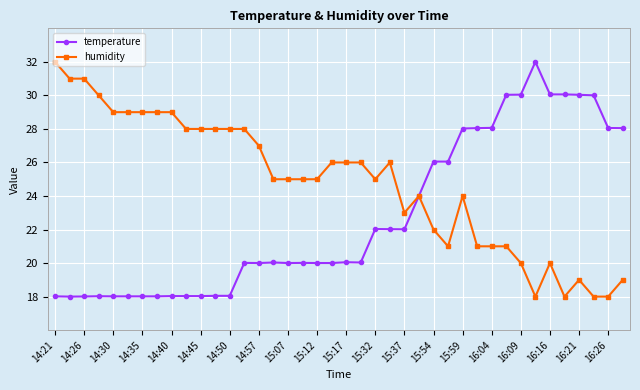

True or false: temperature has more than 0 interior local peaks.

True